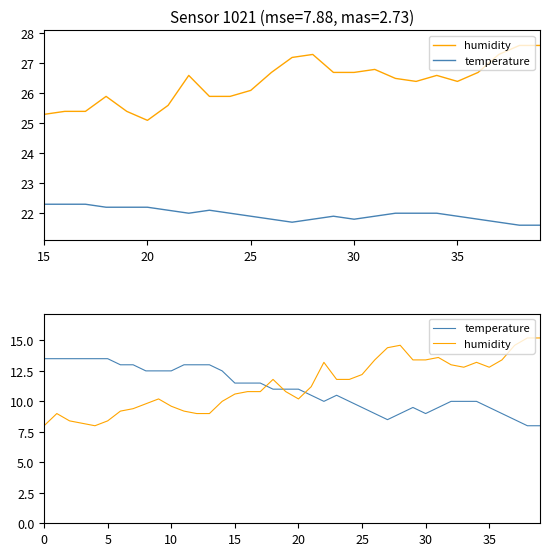

What are all the series names shown in the legend?

humidity, temperature